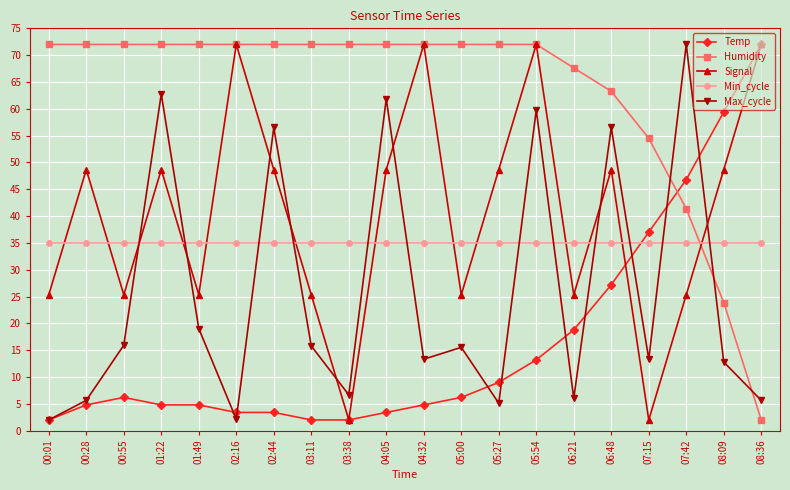

True or false: Humidity and Max_cycle intersect in this chart.

True